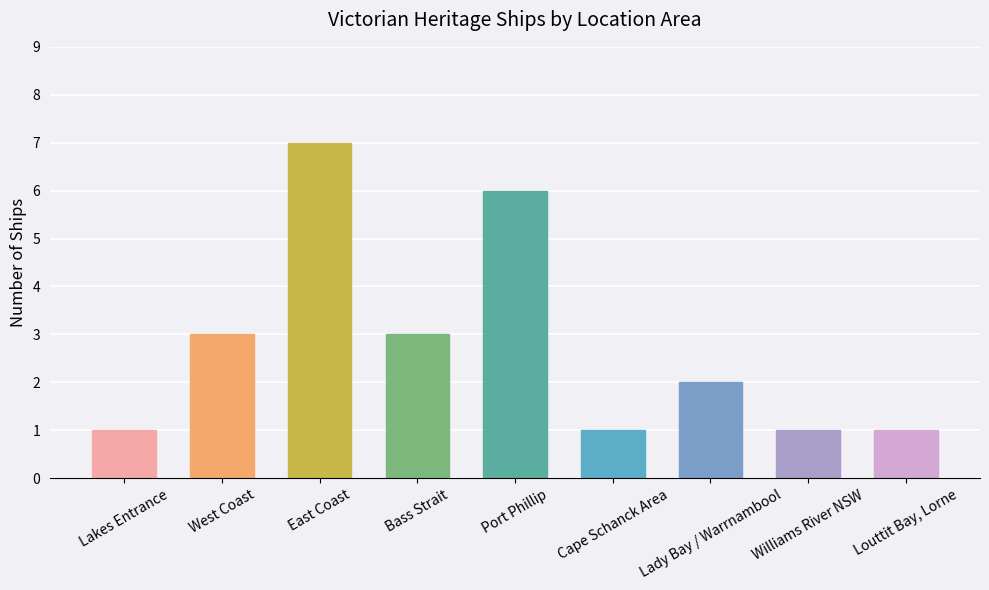

At which category does the chart reach its peak across all series?

East Coast